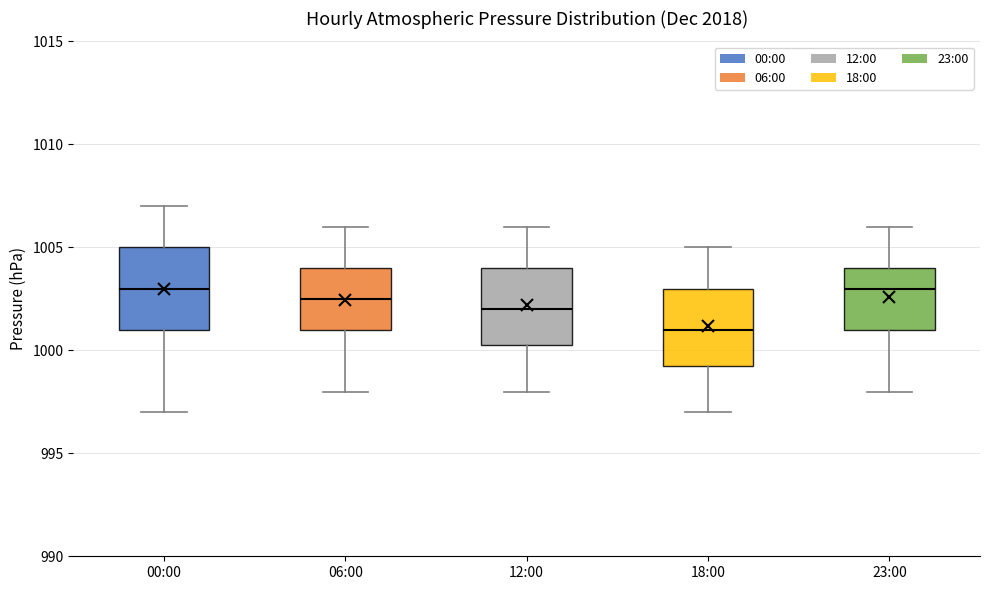

Reading left to right, transcribe this box plot: for each box, give where its median line is, the range the box spans, and where its two whiskers end, as read against the y-axis. The values are not printed on the chart, so give them approximately, as read against the axis.

00:00: median 1003.0, box 1001.0 to 1005.0, whiskers 997.0 to 1007.0
06:00: median 1002.5, box 1001.0 to 1004.0, whiskers 998.0 to 1006.0
12:00: median 1002.0, box 1000.5 to 1004.0, whiskers 998.0 to 1006.0
18:00: median 1001.0, box 999.5 to 1003.0, whiskers 997.0 to 1005.0
23:00: median 1003.0, box 1001.0 to 1004.0, whiskers 998.0 to 1006.0